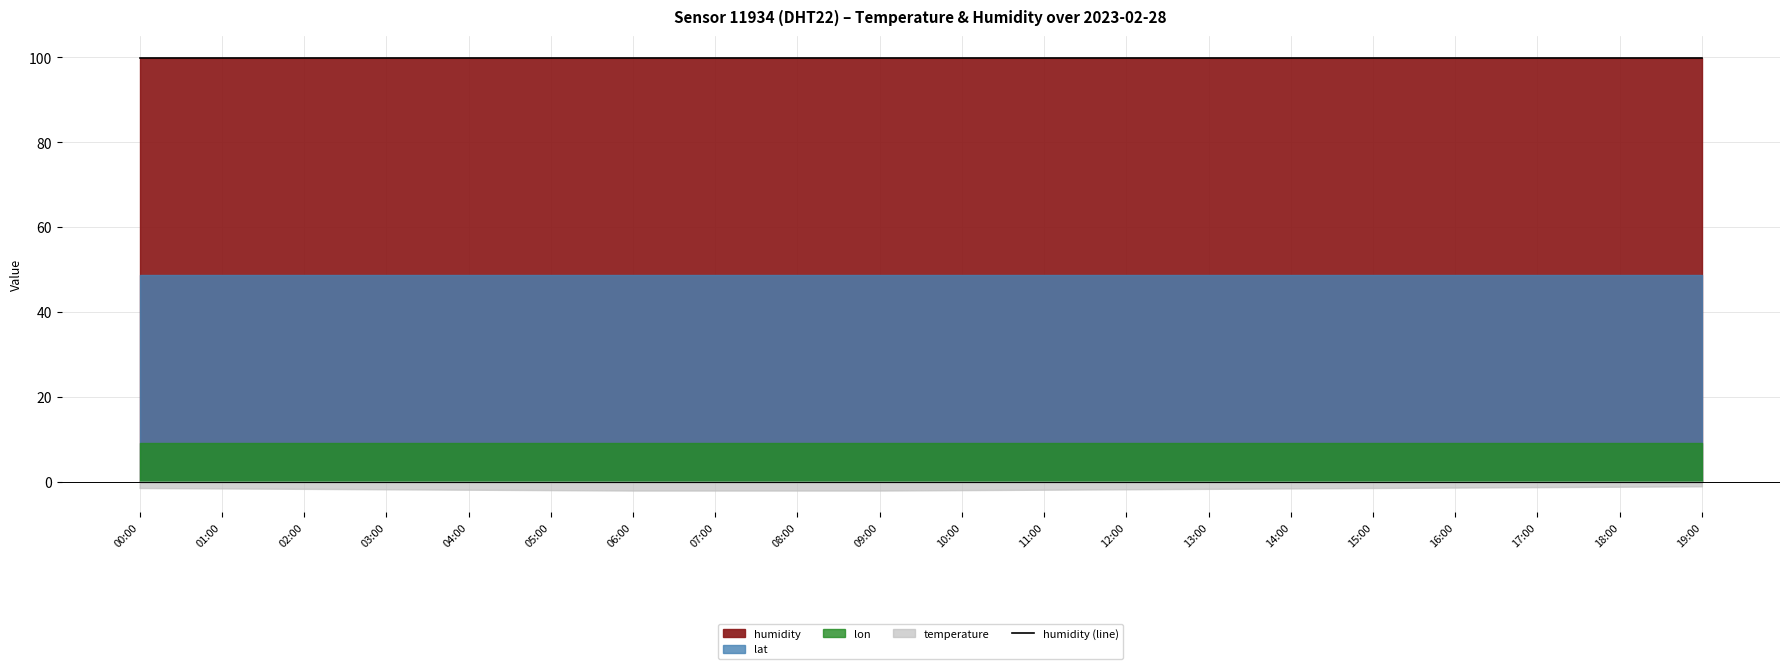

True or false: lat and lon intersect in this chart.

False